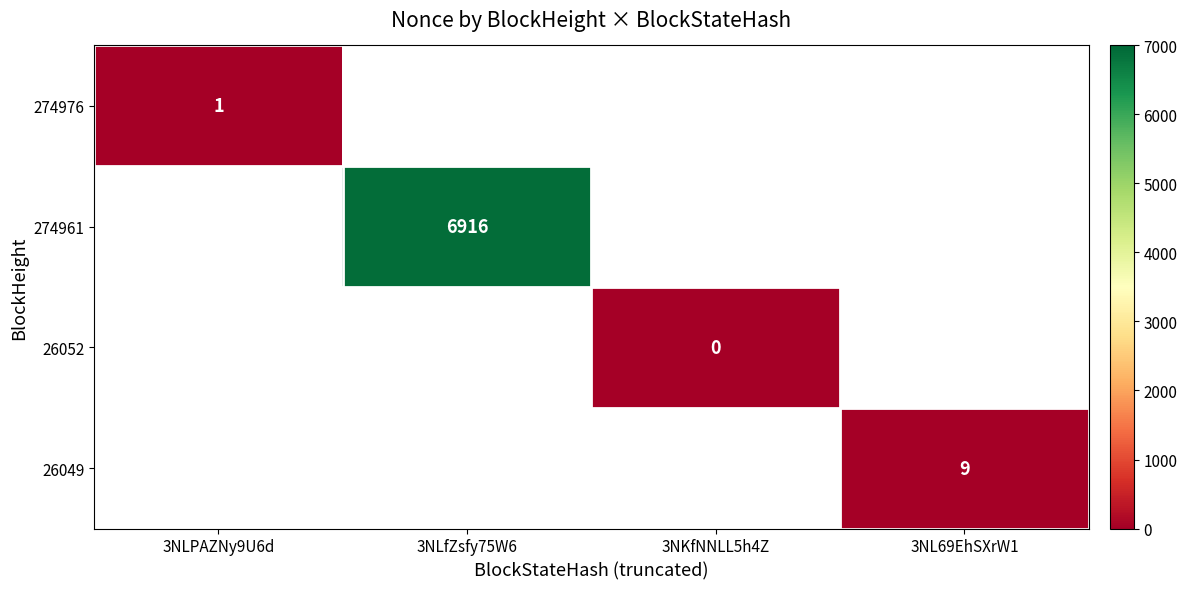

At which category does the chart reach its peak across all series?

3NLfZsfy75W6